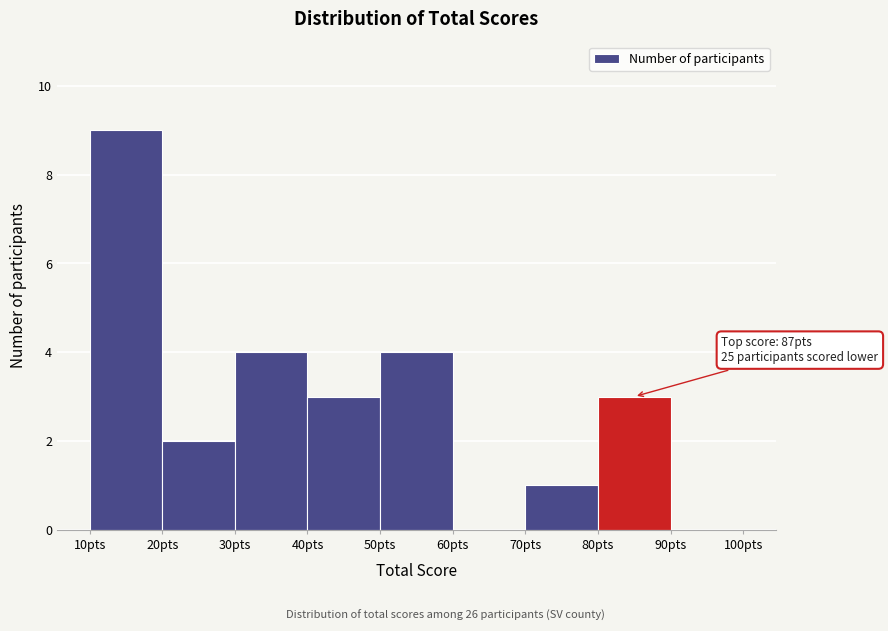

Over which range of the x-axis is the bar tallest?

10 to 20